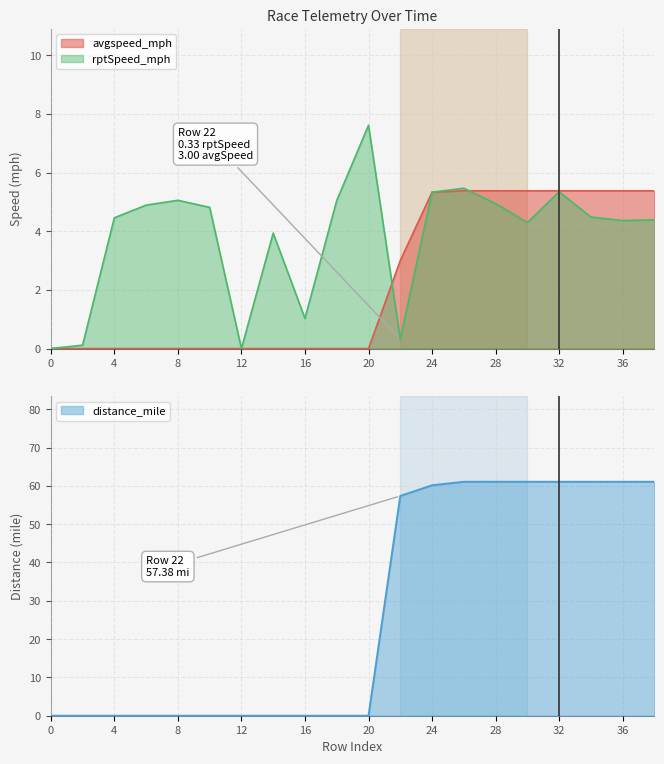

What is the difference between the maximum and second lowest values in the avgspeed_mph series?

5.4